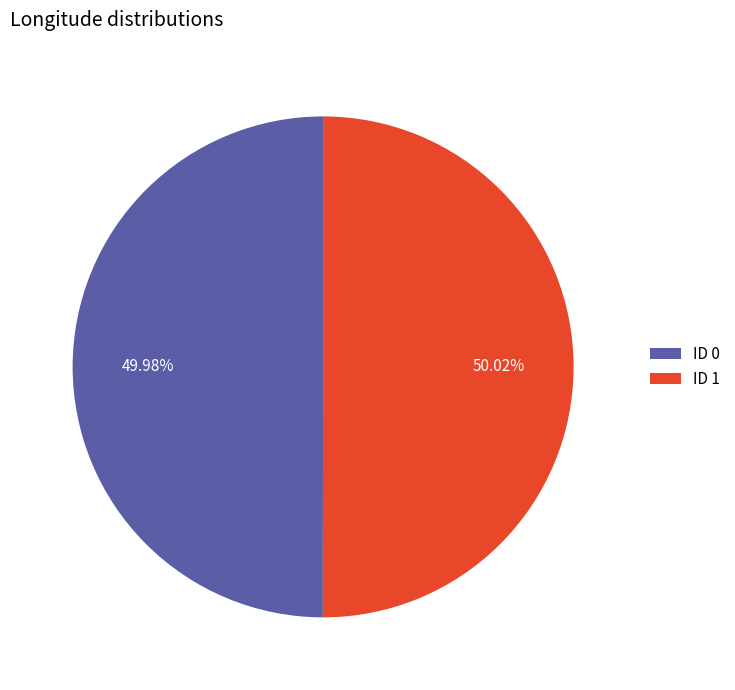

Does any single category account for the majority?

Yes